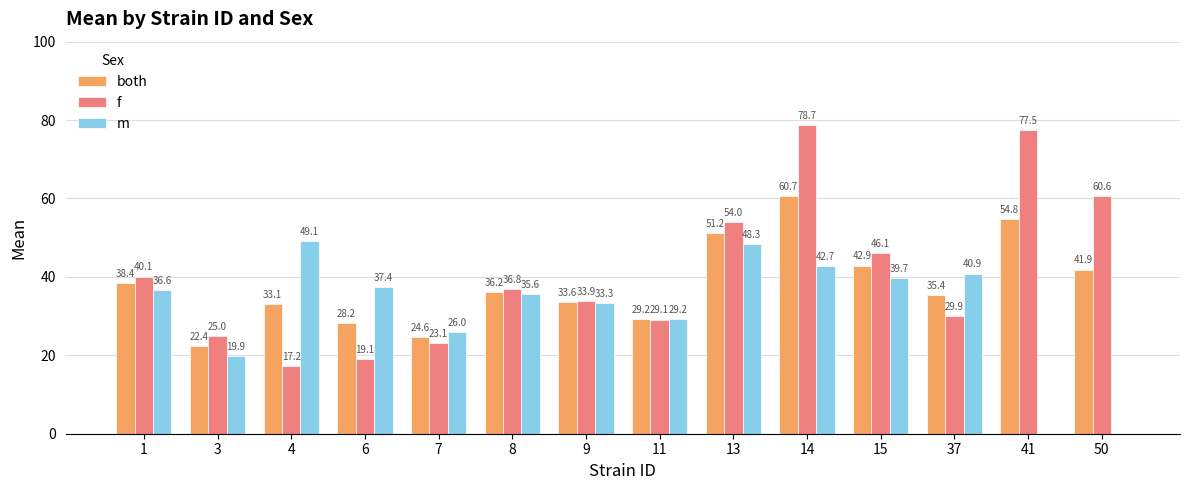

Read the f value at 41.

77.5